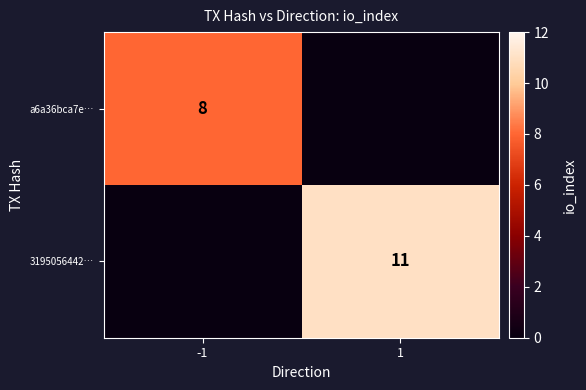

True or false: 3195056442… has a value of 17 at 1.

False